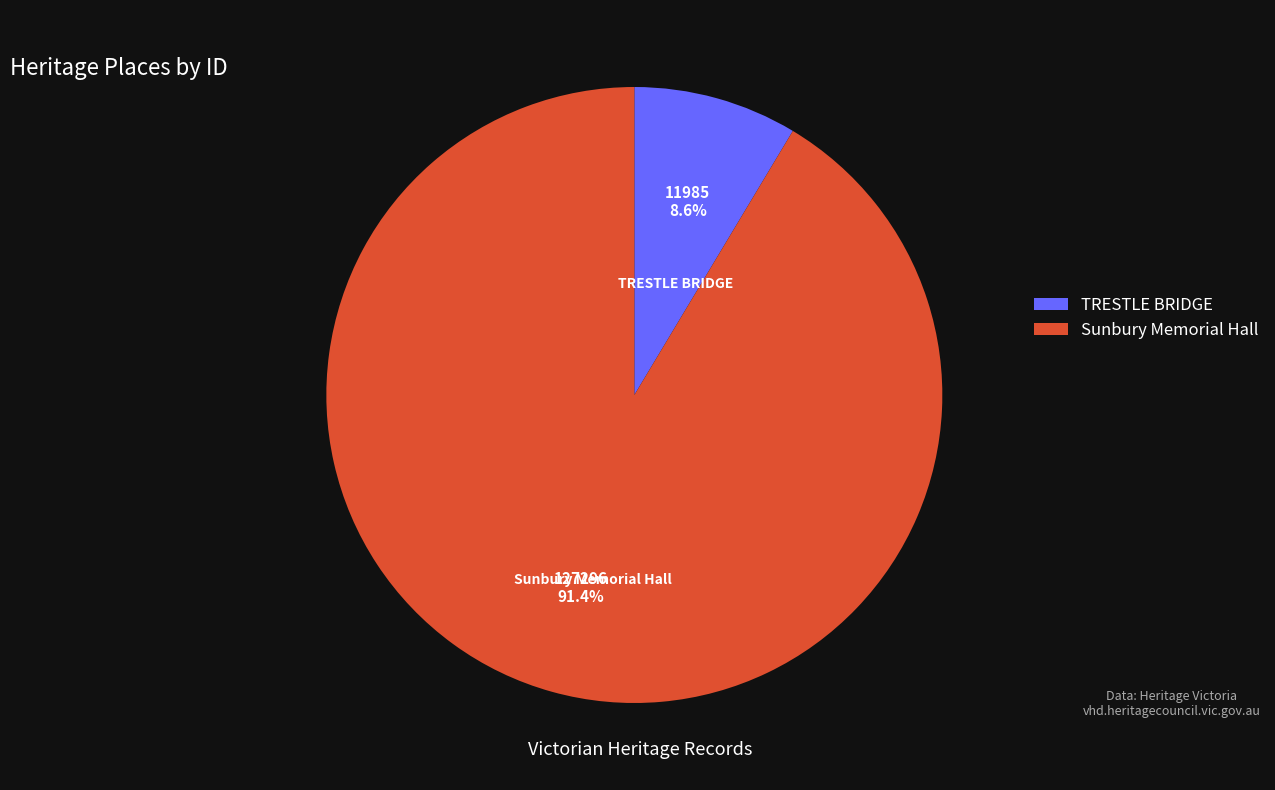

Rank the categories by value from lowest to highest.

TRESTLE BRIDGE, Sunbury Memorial Hall